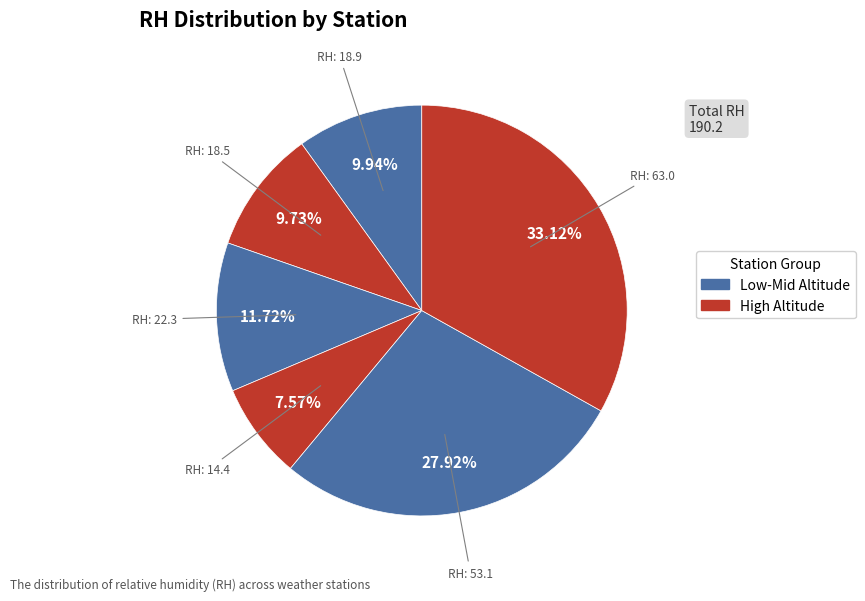

How many segments does this pie chart have?

6